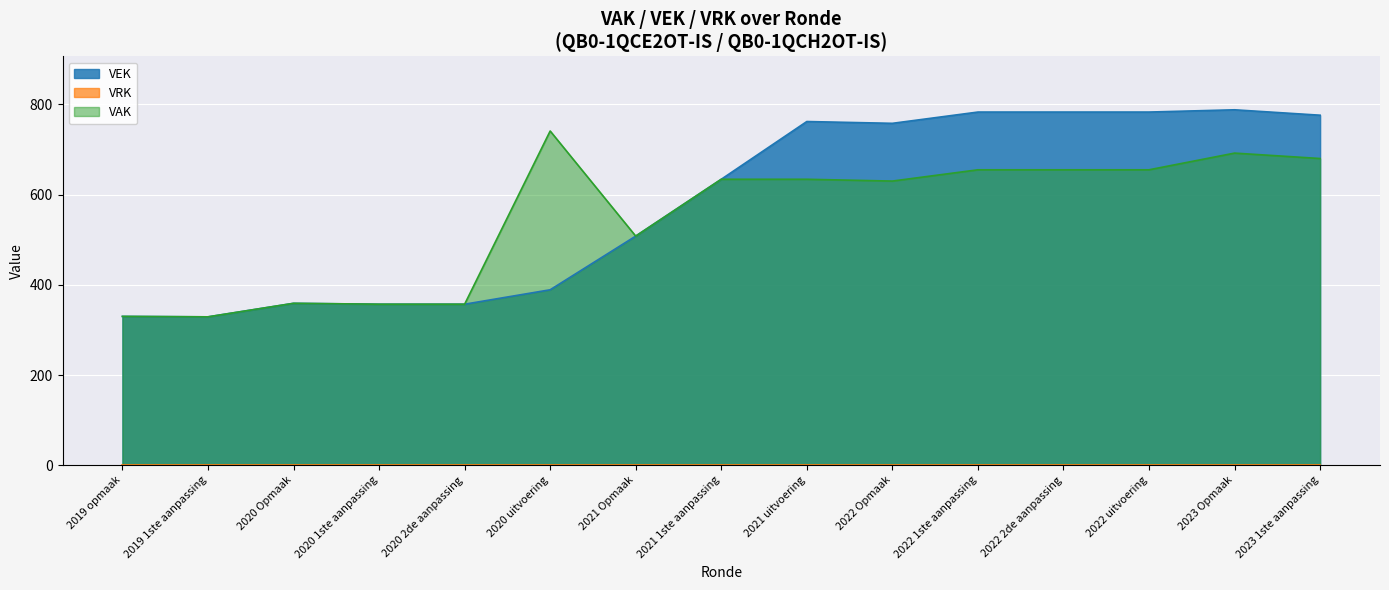

What is the ratio of the value at 2021 1ste aanpassing to the value at 2020 2de aanpassing?

1.8